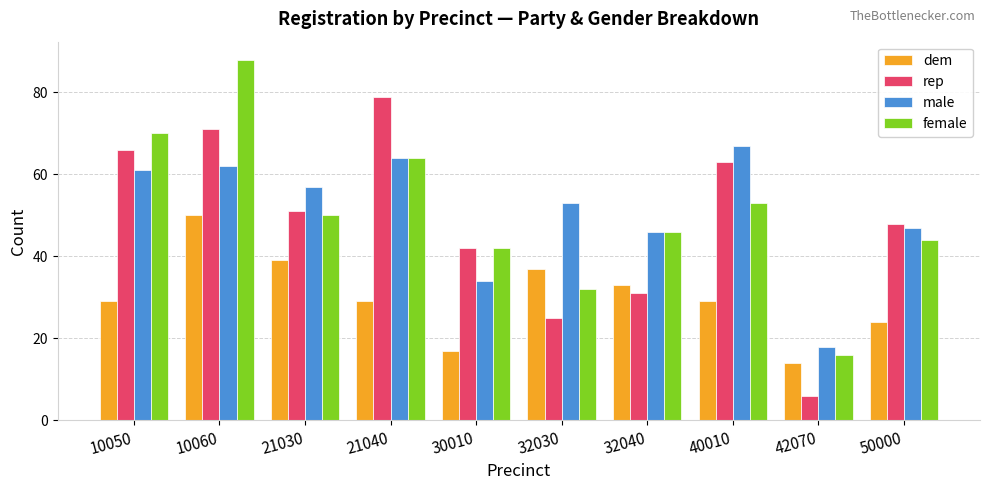

What is the difference between the second highest and minimum values in the rep series?

65